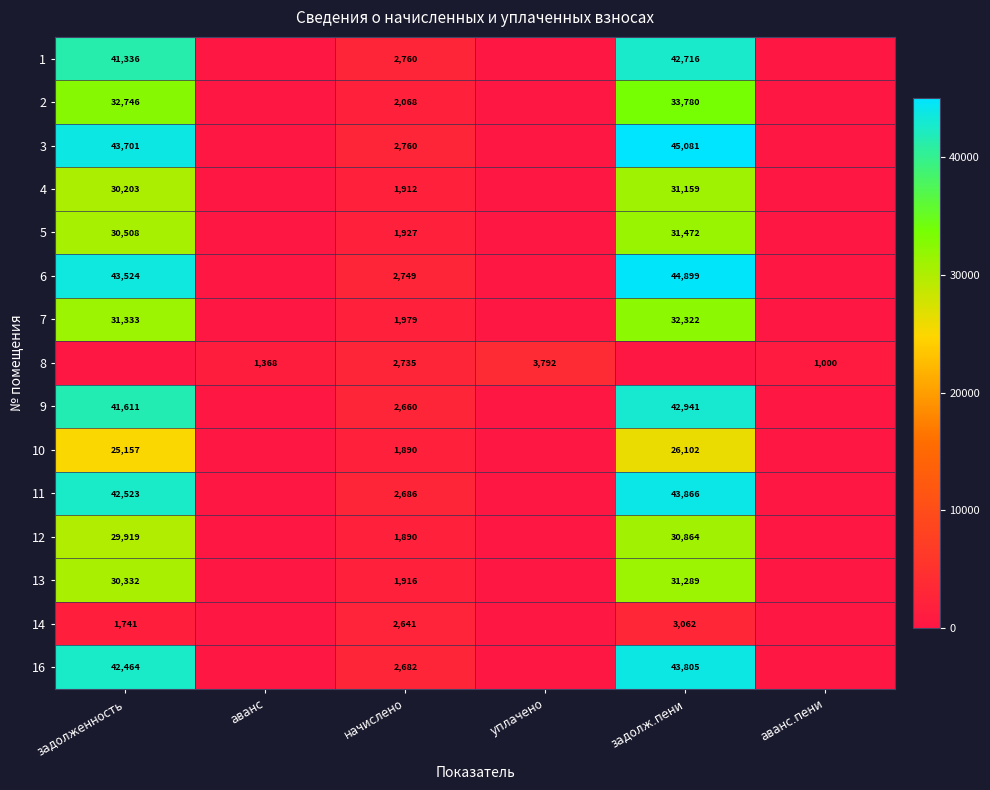

Is it true that 11 equals 65314 at задолженность?

False